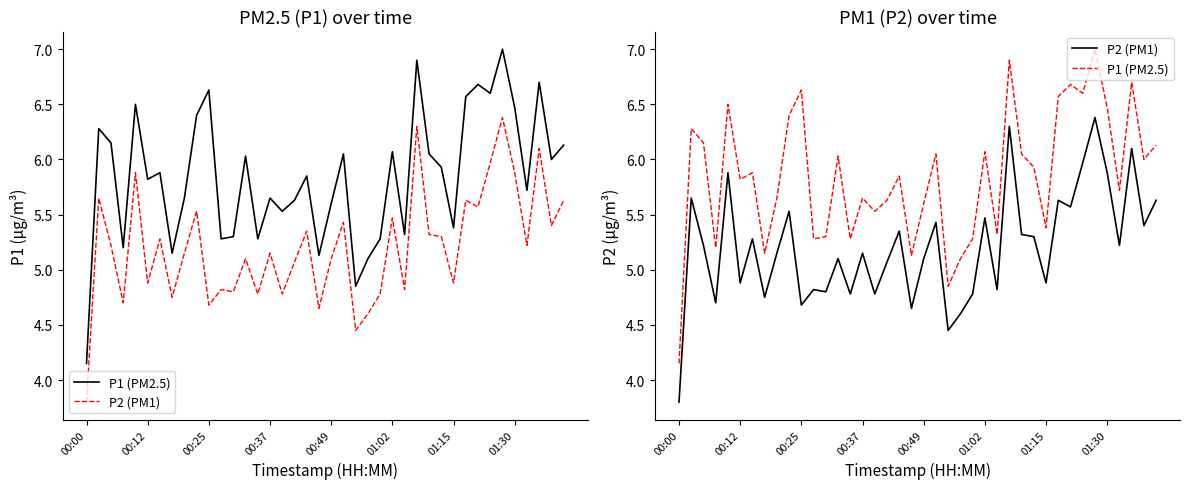

What are all the series names shown in the legend?

P1 (PM2.5), P2 (PM1)